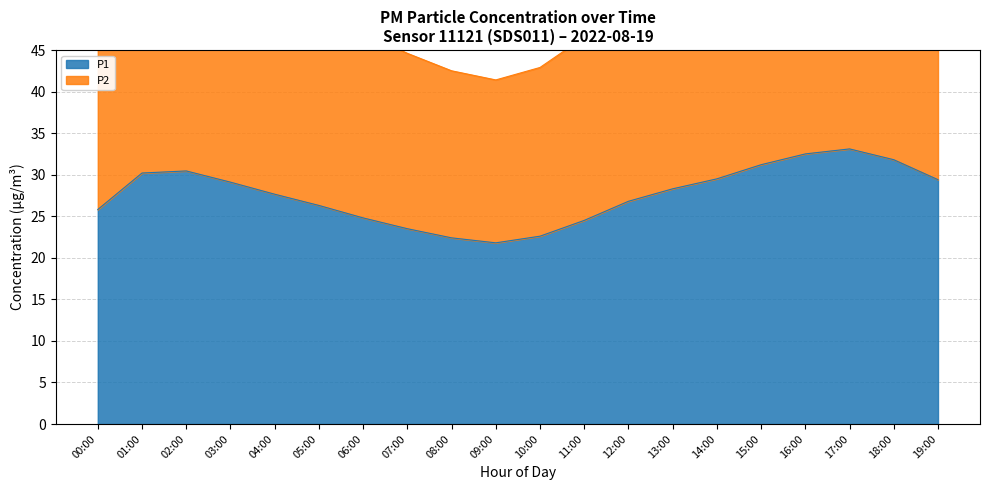

True or false: P2 has more than 0 points higher than both neighbors.

True